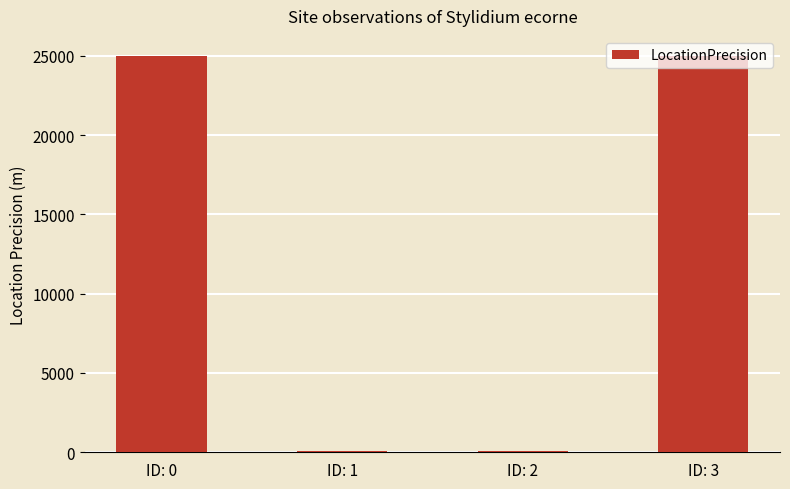

What is the maximum value shown in the chart?

25000